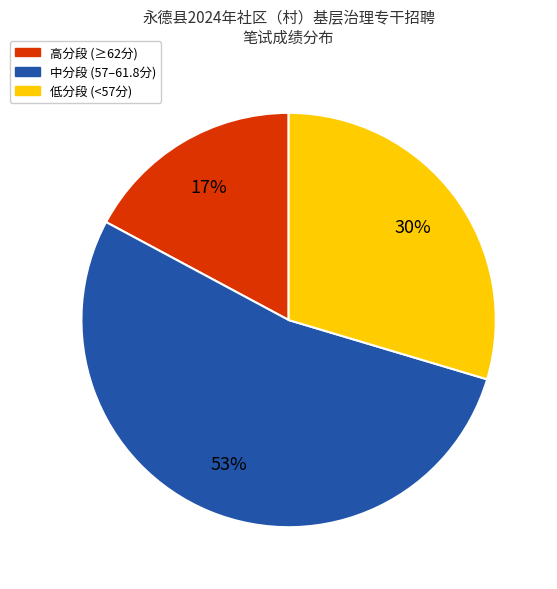

To the nearest percent, what is the average slice percentage?

33%